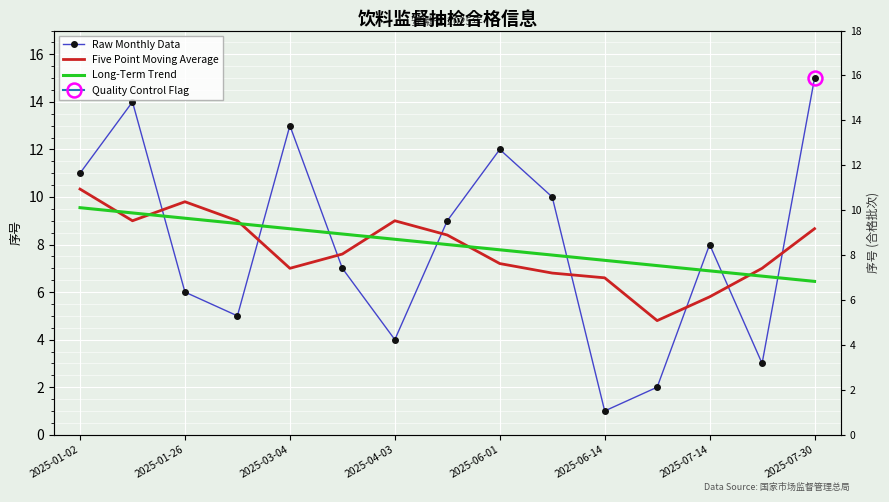

At which label does Long-Term Trend reach its peak?

2025-01-02